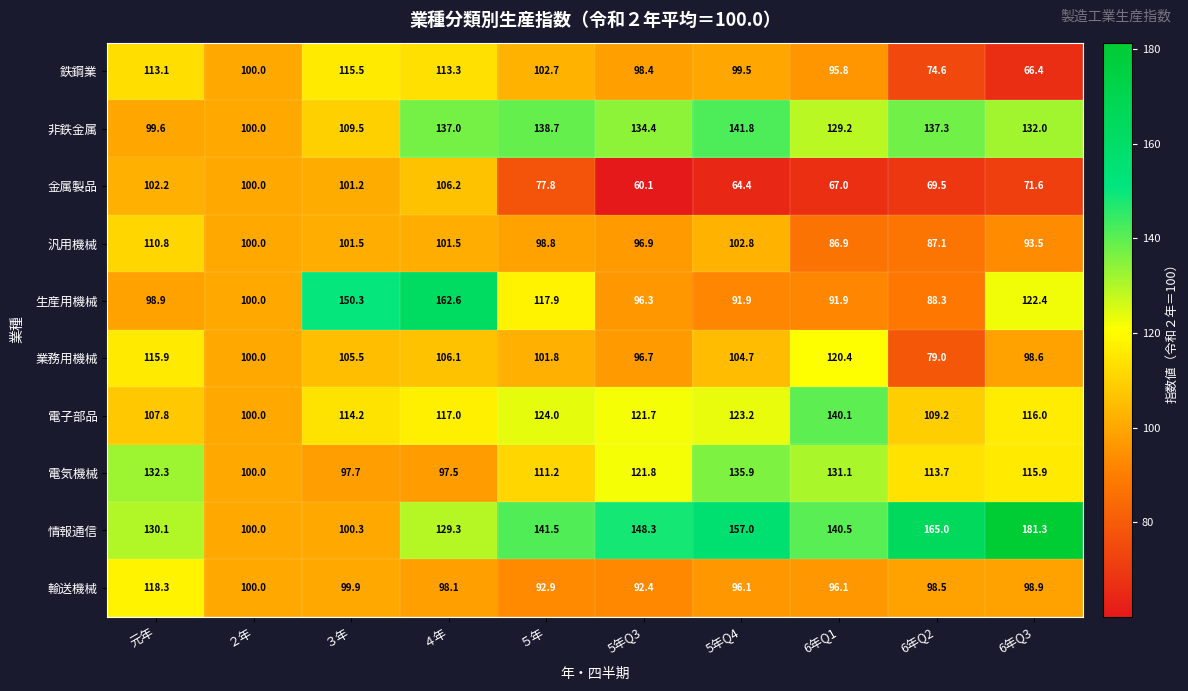

Where is 非鉄金属 nearest to the value 120?

6年Q1